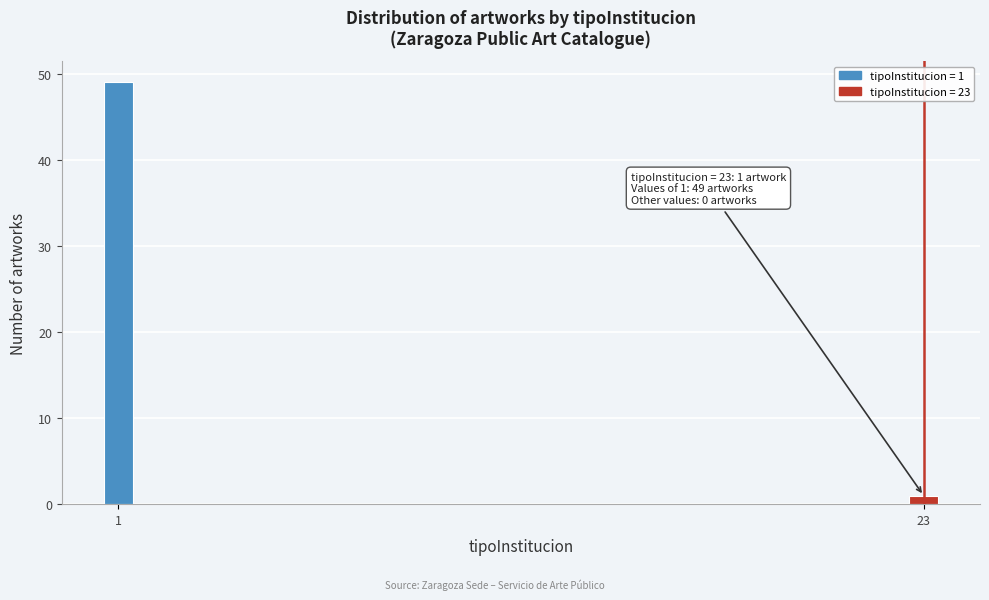

Reading right to left, list all the values displayed in this chart.

23=1	1=49